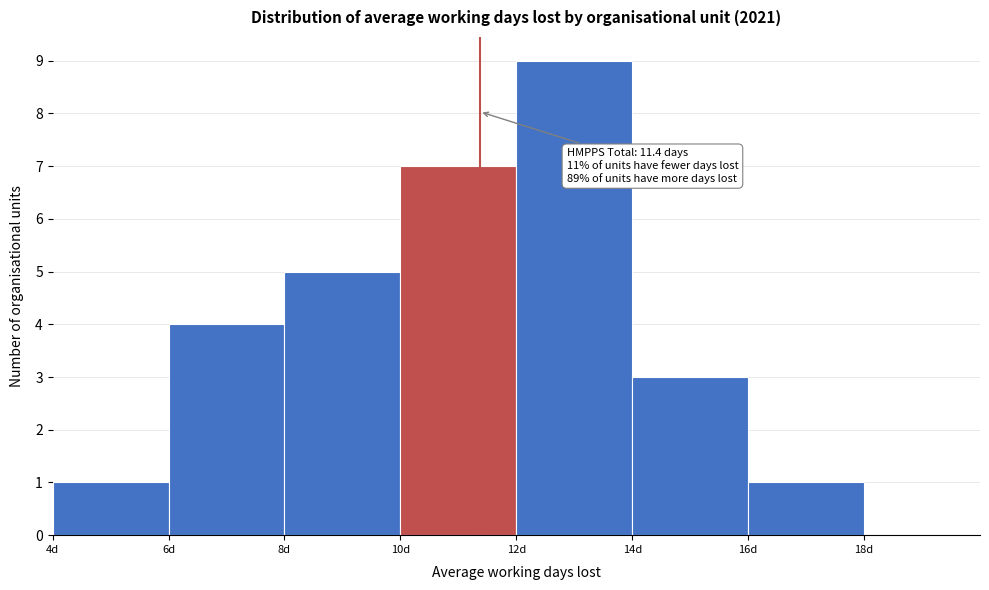

Over which range of the x-axis is the bar tallest?

12 to 14